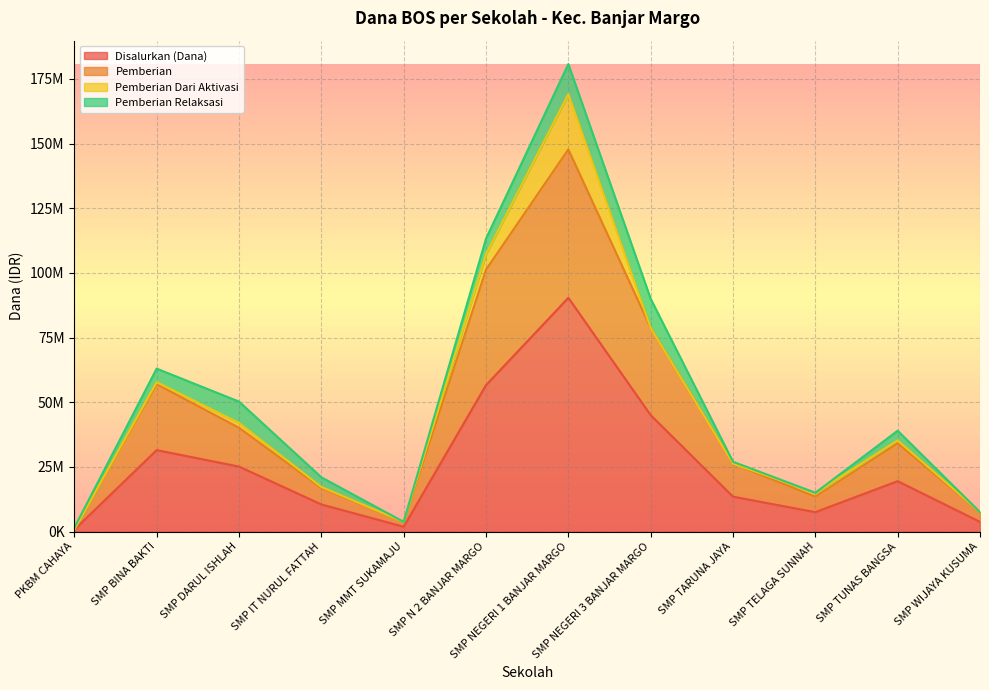

Is it true that Pemberian equals 169881157 at SMP N 2 BANJAR MARGO?

False